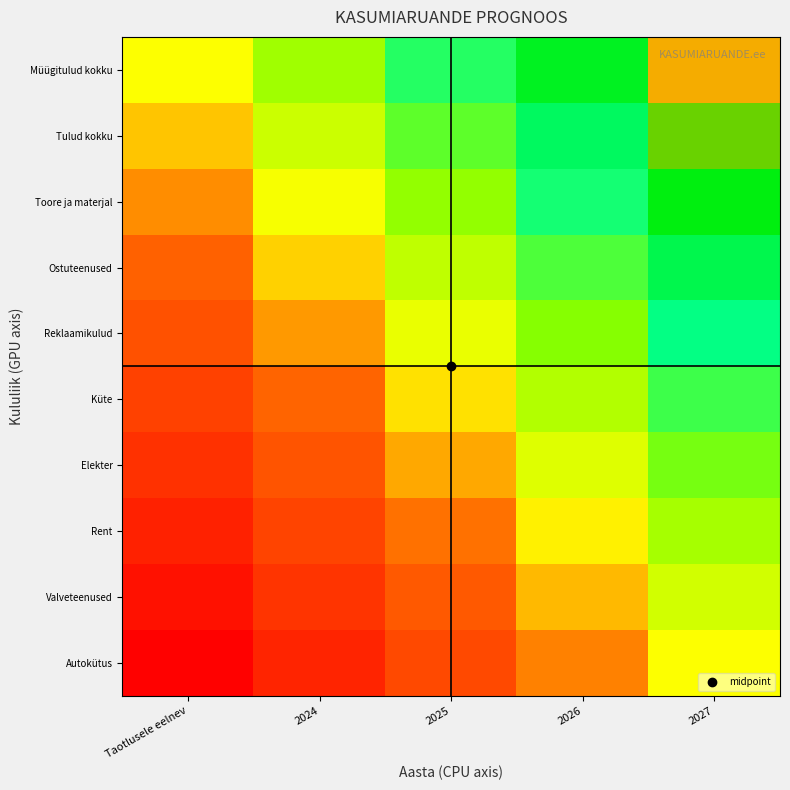

What is the total value across all series at 2024?

3.7